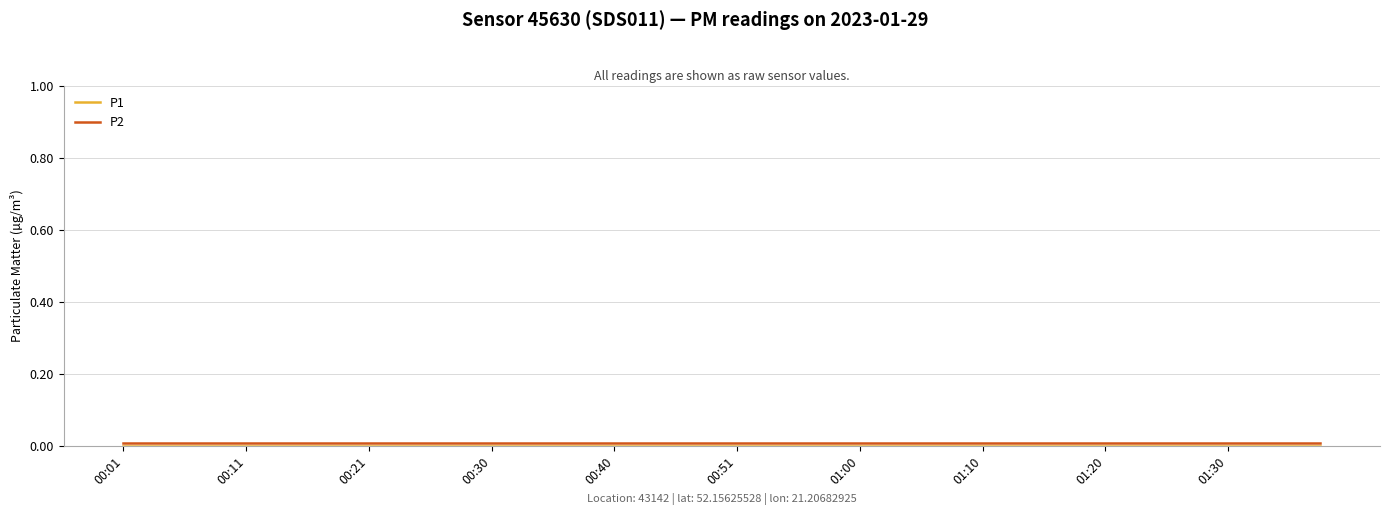

What is the label of the 31st point from the right?

01:30